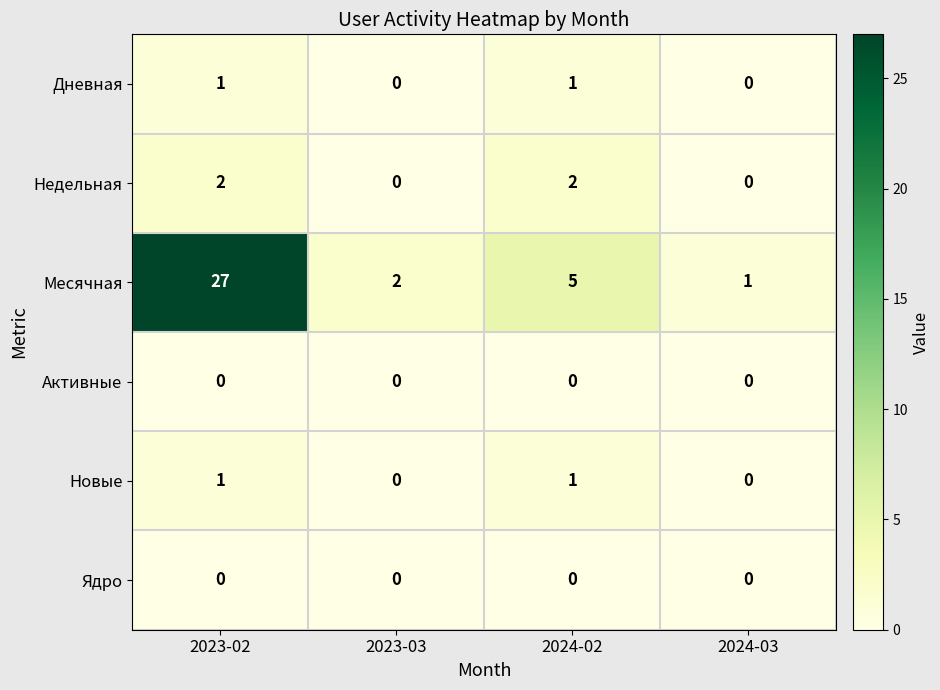

Which series has the largest total across all categories?

Месячная